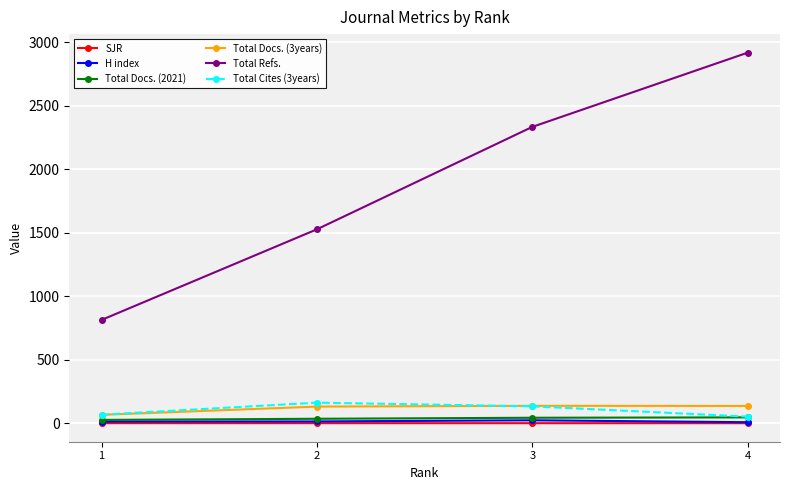

True or false: Total Refs. has more than 0 interior local peaks.

False